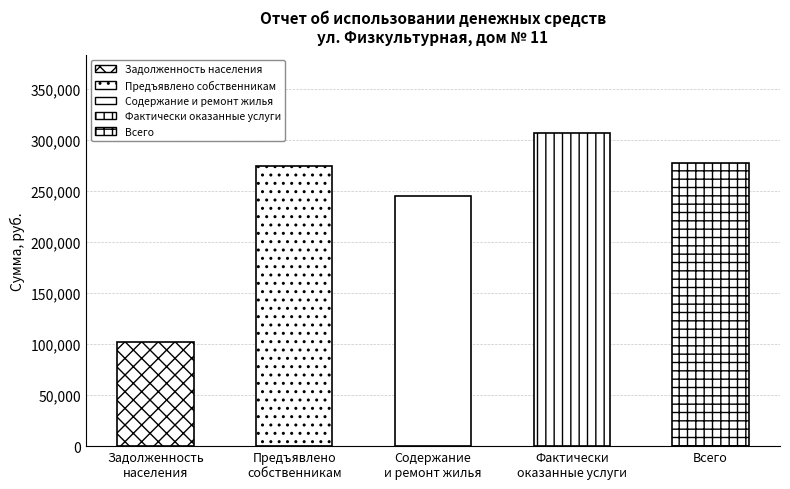

What is the difference between the values at Содержание
и ремонт жилья and Предъявлено
собственникам?

29464.4